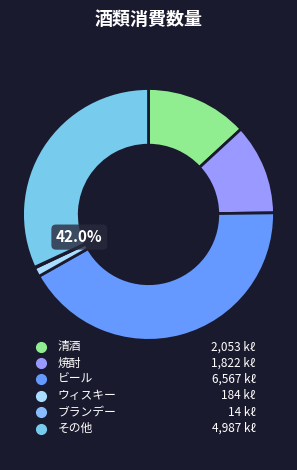

Which category has the biggest portion of the pie?

ビール